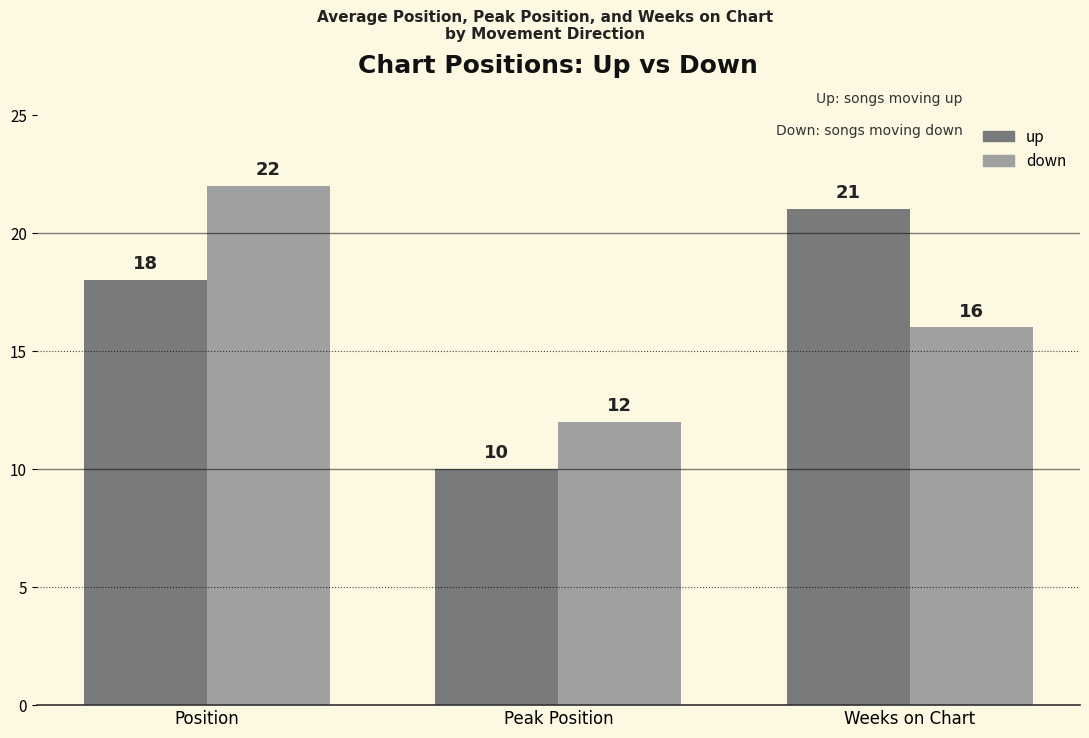

At which label does down first exceed 16?

Position